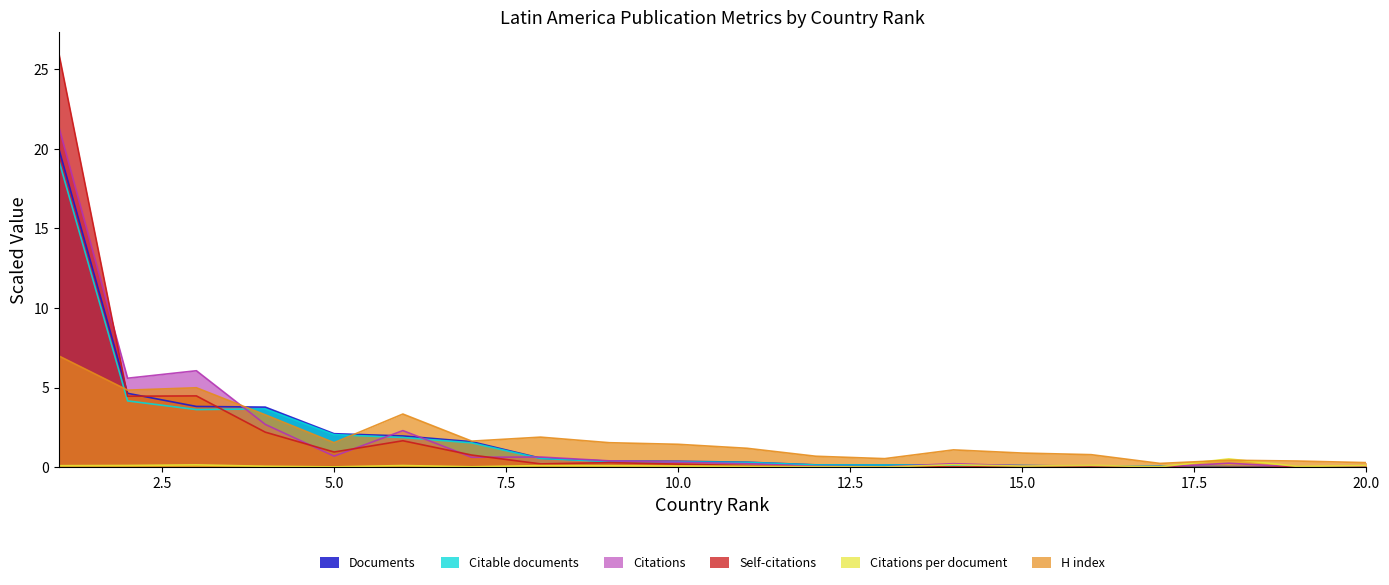

What is the sum of all H index values?

38.2